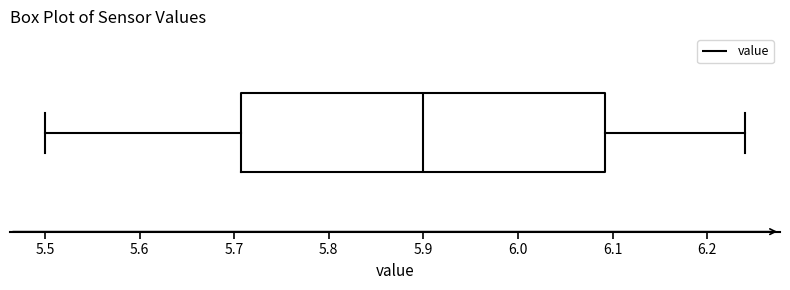

Transcribe this box plot: give where the median line is, the range the box spans, and where the two whiskers end, as read against the x-axis. The values are not printed on the chart, so give them approximately, as read against the axis.

median 5.90, box 5.71 to 6.09, whiskers 5.50 to 6.24